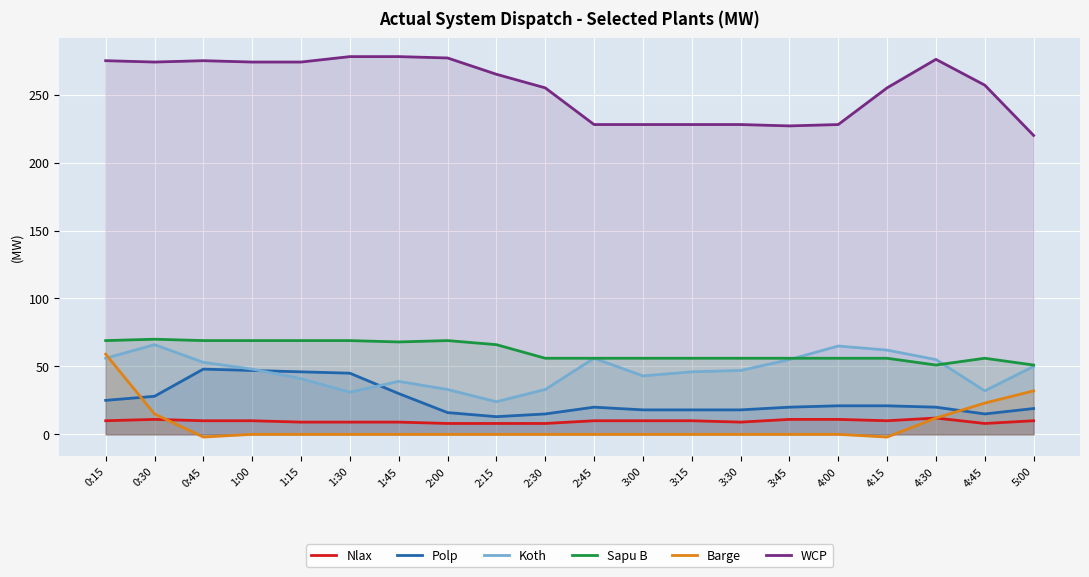

What is the smallest value displayed?

-2